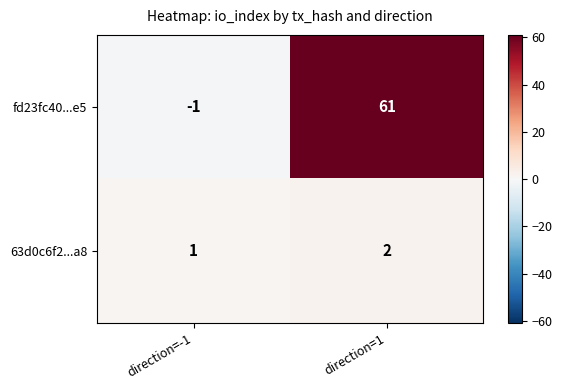

Which category has the highest value across all series?

direction=1